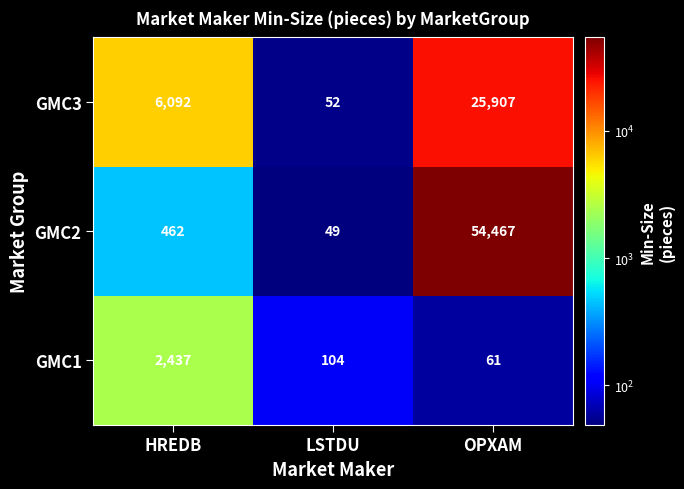

What is the difference between the GMC3 values at LSTDU and HREDB?

6040